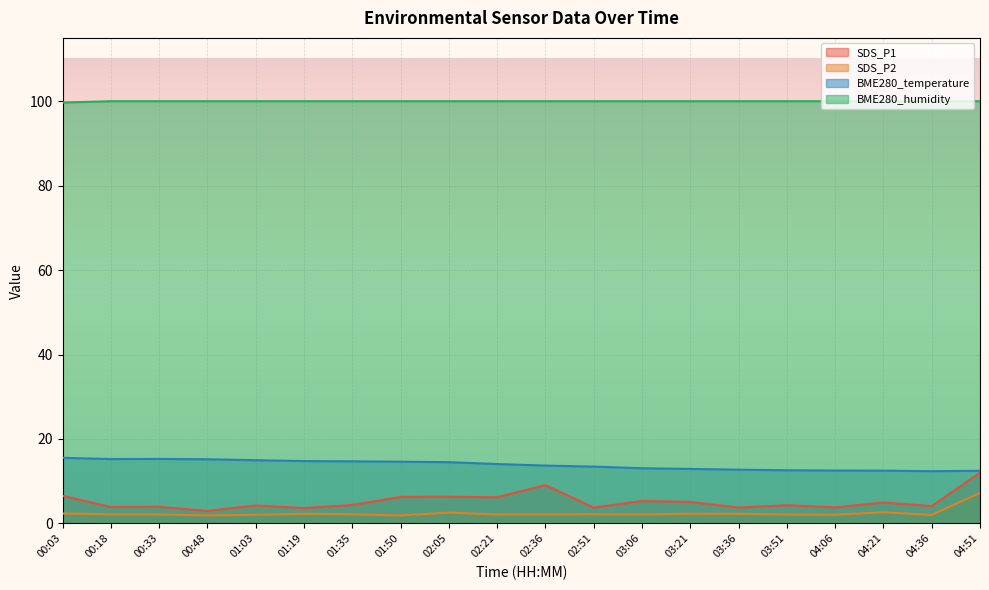

True or false: BME280_humidity has more than 1 interior local peaks.

False